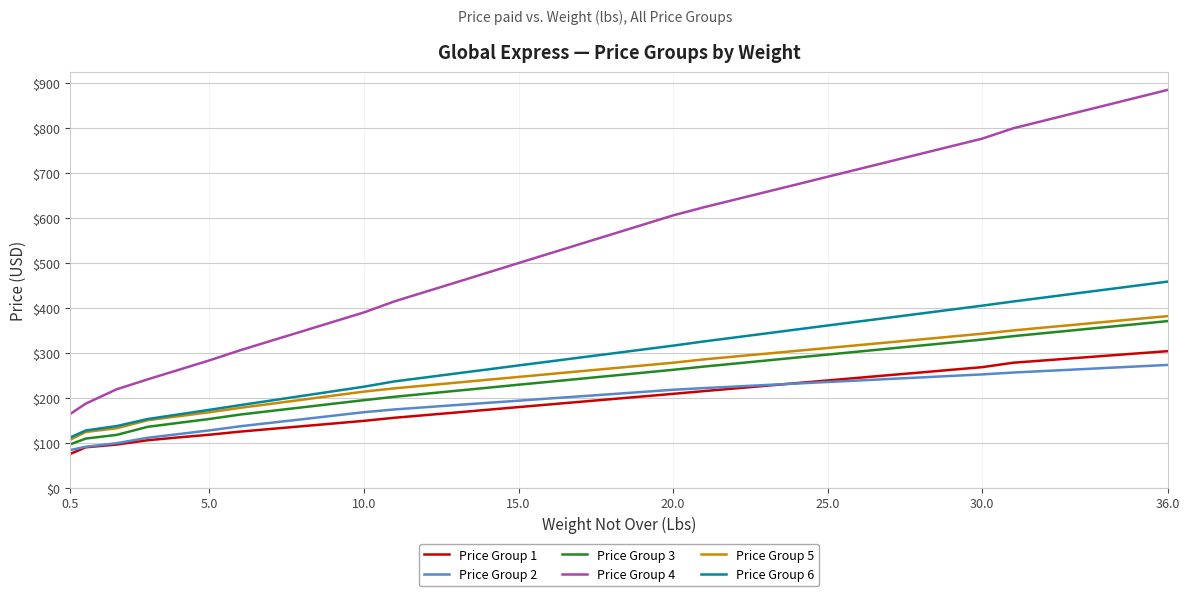

True or false: Price Group 6 and Price Group 2 cross at least once.

False